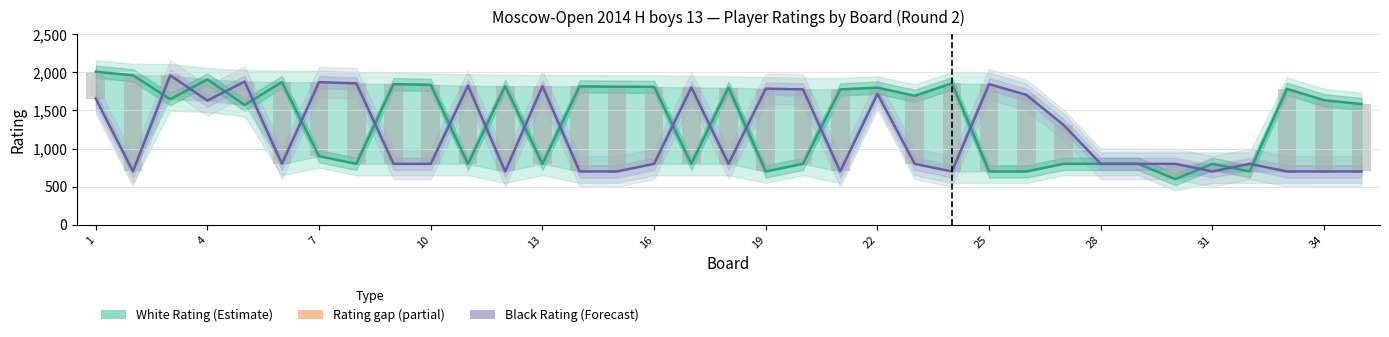

Where does the Black Rating (Forecast) series first go above 800?

1